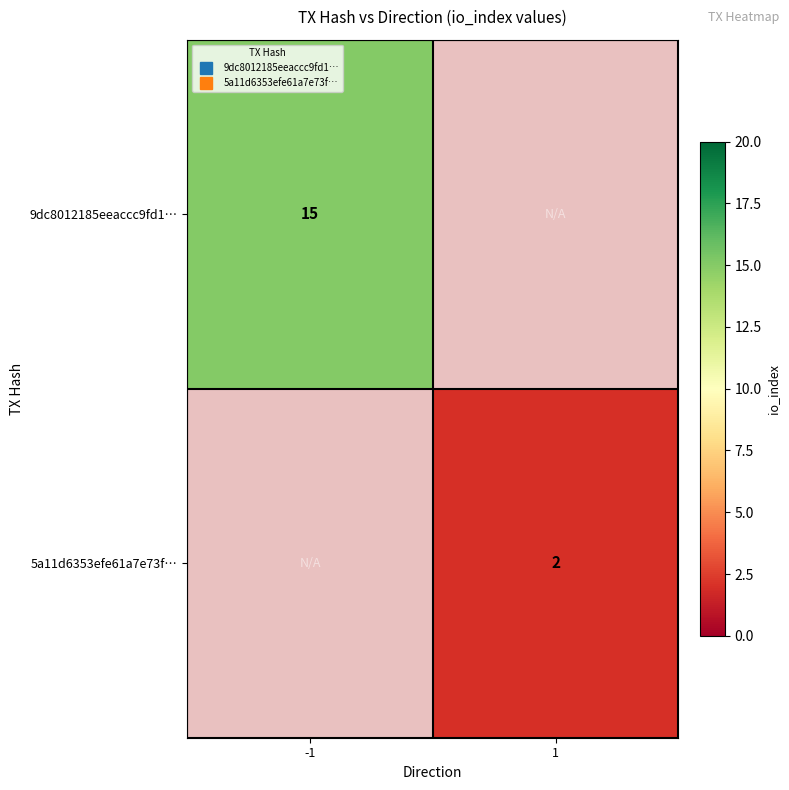

What is the greatest value displayed?

15.0